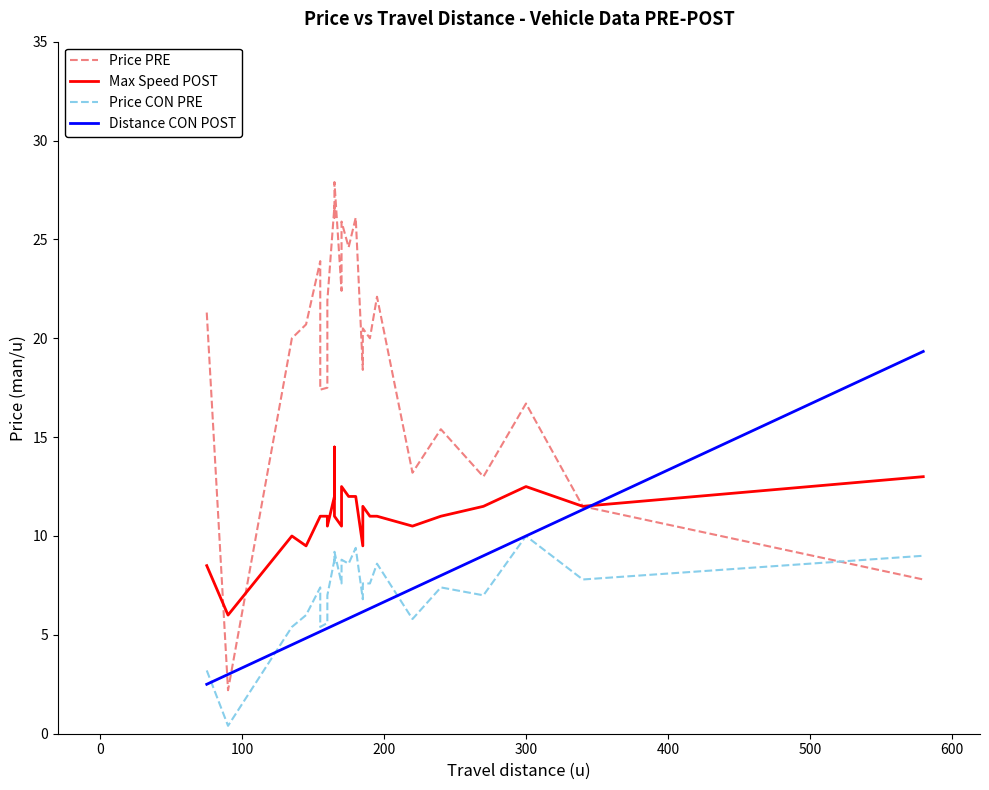

How many categories are shown in the chart?

25